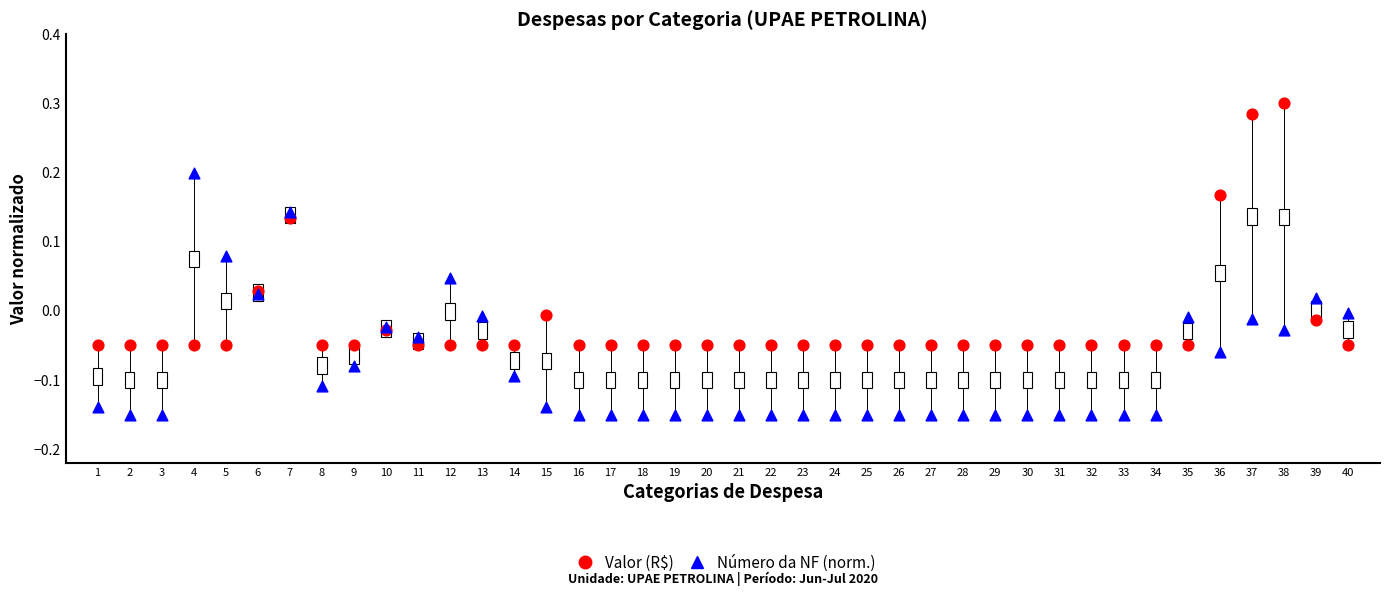

Which series reaches the minimum Y coordinate?

Número da NF (norm.)